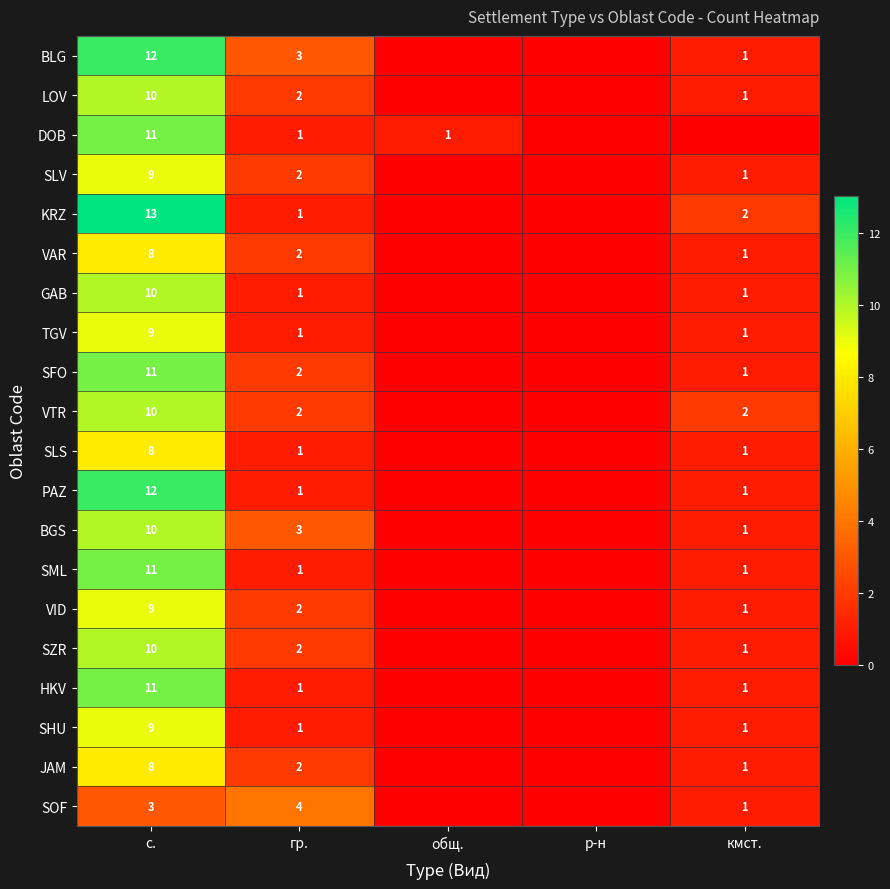

The value of GAB at кмст. is 1. True or false?

True